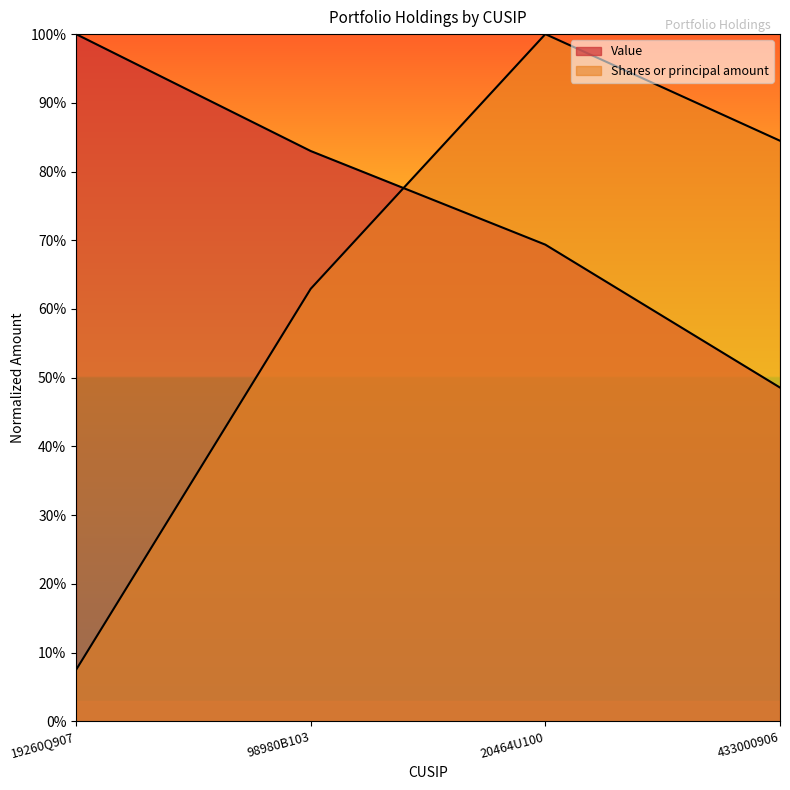

Reading left to right, list all the values displayed in this chart.

Value: 1.0	0.8	0.7	0.5
Shares or principal amount: 0.1	0.6	1.0	0.8